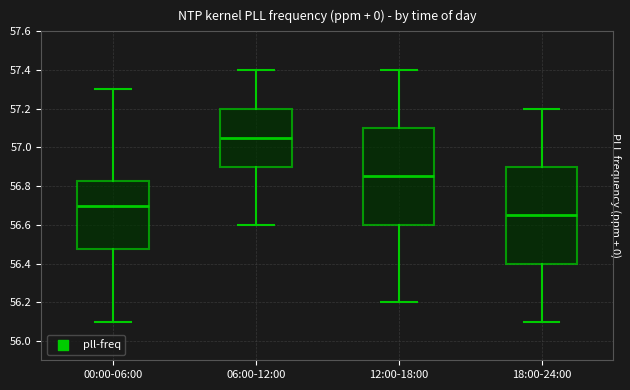

Reading left to right, read every box against the y-axis: the position of its median line, the range the box covers, and the ends of its whiskers. The values are not printed on the chart, so give them approximately, as read against the axis.

00:00-06:00: median 56.70, box 56.48 to 56.82, whiskers 56.10 to 57.30
06:00-12:00: median 57.06, box 56.90 to 57.20, whiskers 56.60 to 57.40
12:00-18:00: median 56.86, box 56.60 to 57.10, whiskers 56.20 to 57.40
18:00-24:00: median 56.66, box 56.40 to 56.90, whiskers 56.10 to 57.20